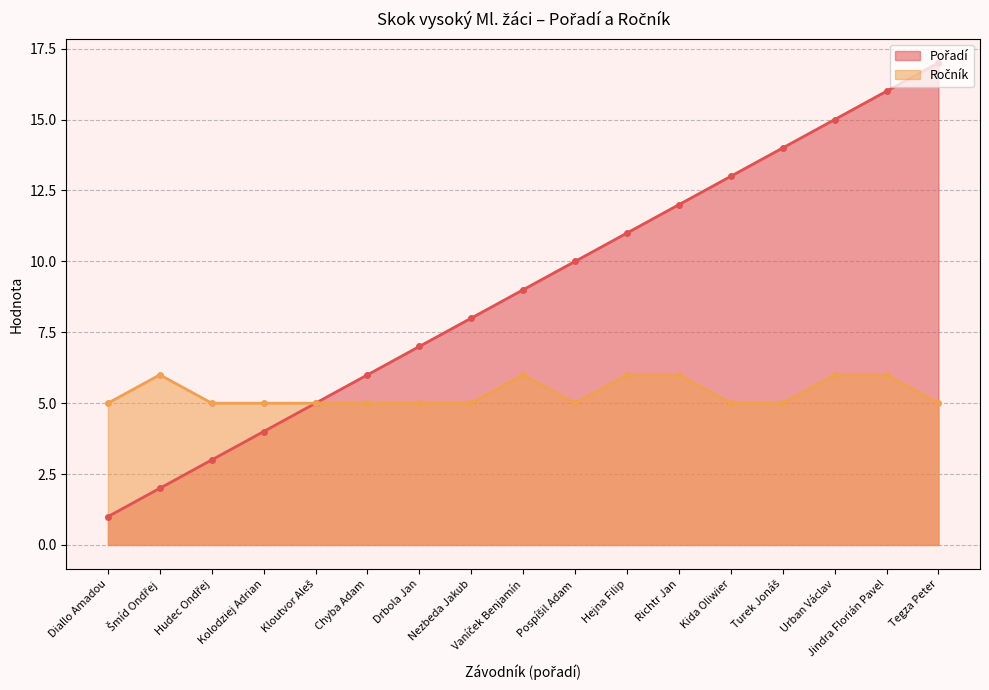

What is the sum of all Pořadí values?

153